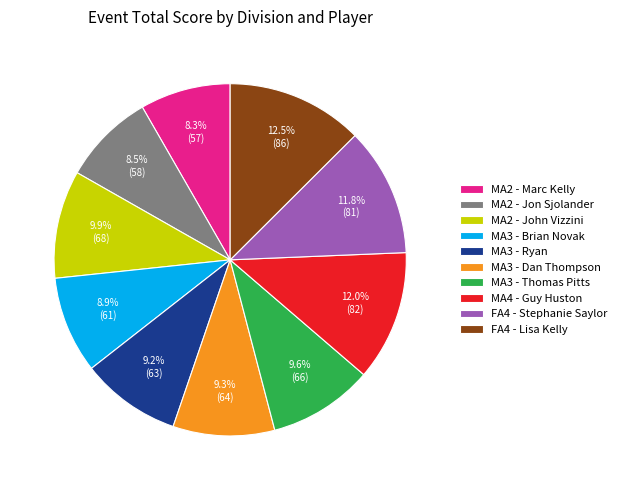

How many slices are in this pie chart?

10